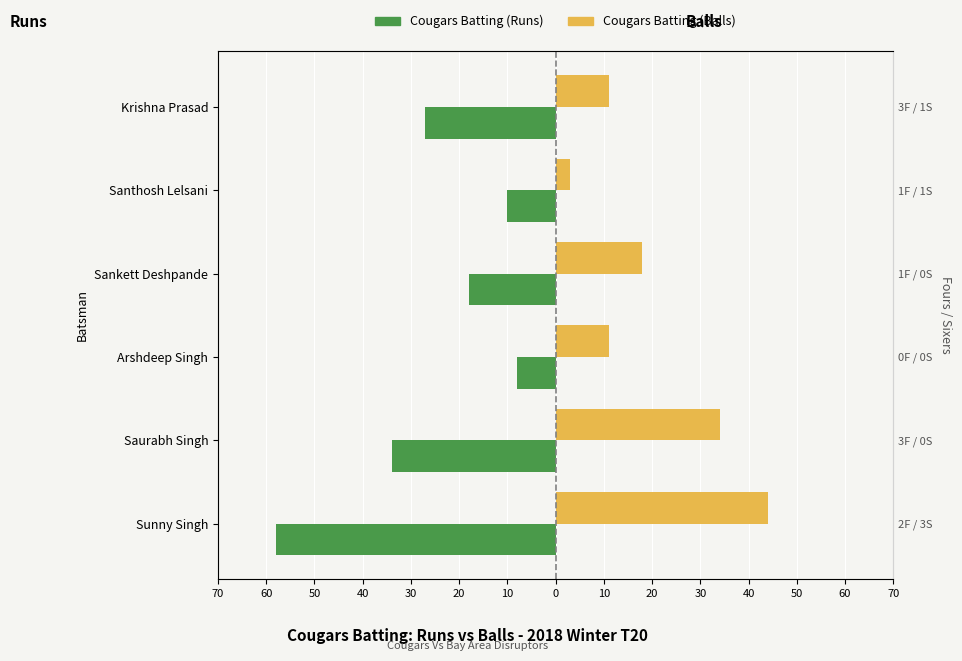

What is the value of the Cougars Batting (Balls) bar at the 1st from the left?

44